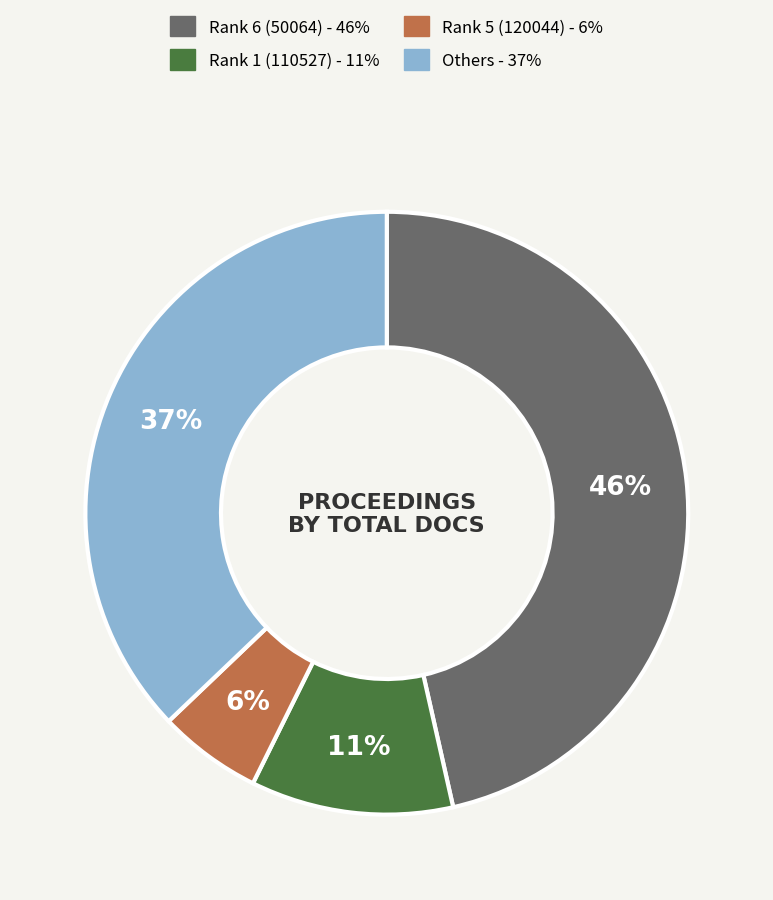

Count the number of slices in the pie.

4